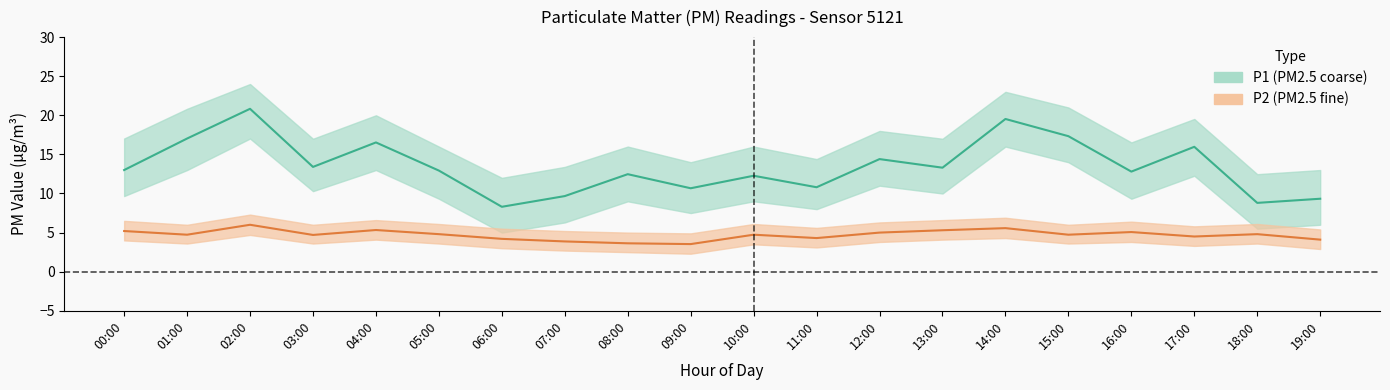

Reading left to right, transcribe all the data shown in this chart.

P1: 00:00=13.0	01:00=17.0	02:00=20.8	03:00=13.4	04:00=16.5	05:00=12.9	06:00=8.3	07:00=9.7	08:00=12.5	09:00=10.7	10:00=12.3	11:00=10.8	12:00=14.4	13:00=13.3	14:00=19.5	15:00=17.3	16:00=12.8	17:00=16.0	18:00=8.8	19:00=9.3
P1_upper: 00:00=17.0	01:00=20.8	02:00=24.0	03:00=17.0	04:00=20.0	05:00=16.0	06:00=12.0	07:00=13.4	08:00=16.0	09:00=14.0	10:00=16.0	11:00=14.4	12:00=18.0	13:00=17.0	14:00=23.0	15:00=21.0	16:00=16.5	17:00=19.5	18:00=12.5	19:00=13.0
P1_lower: 00:00=9.7	01:00=13.0	02:00=17.0	03:00=10.3	04:00=13.0	05:00=9.3	06:00=5.0	07:00=6.3	08:00=9.0	09:00=7.5	10:00=9.0	11:00=8.0	12:00=11.0	13:00=10.0	14:00=16.0	15:00=14.0	16:00=9.3	17:00=12.3	18:00=5.5	19:00=6.0
P2: 00:00=5.2	01:00=4.7	02:00=6.0	03:00=4.7	04:00=5.3	05:00=4.8	06:00=4.2	07:00=3.9	08:00=3.6	09:00=3.5	10:00=4.7	11:00=4.3	12:00=5.0	13:00=5.3	14:00=5.6	15:00=4.7	16:00=5.1	17:00=4.5	18:00=4.8	19:00=4.1
P2_upper: 00:00=6.5	01:00=6.0	02:00=7.3	03:00=6.0	04:00=6.6	05:00=6.1	06:00=5.5	07:00=5.2	08:00=5.0	09:00=4.9	10:00=6.1	11:00=5.6	12:00=6.3	13:00=6.6	14:00=6.9	15:00=6.0	16:00=6.4	17:00=5.8	18:00=6.1	19:00=5.4
P2_lower: 00:00=4.0	01:00=3.6	02:00=4.7	03:00=3.6	04:00=4.1	05:00=3.6	06:00=3.0	07:00=2.7	08:00=2.5	09:00=2.3	10:00=3.5	11:00=3.1	12:00=3.8	13:00=4.1	14:00=4.3	15:00=3.6	16:00=3.8	17:00=3.3	18:00=3.6	19:00=2.9